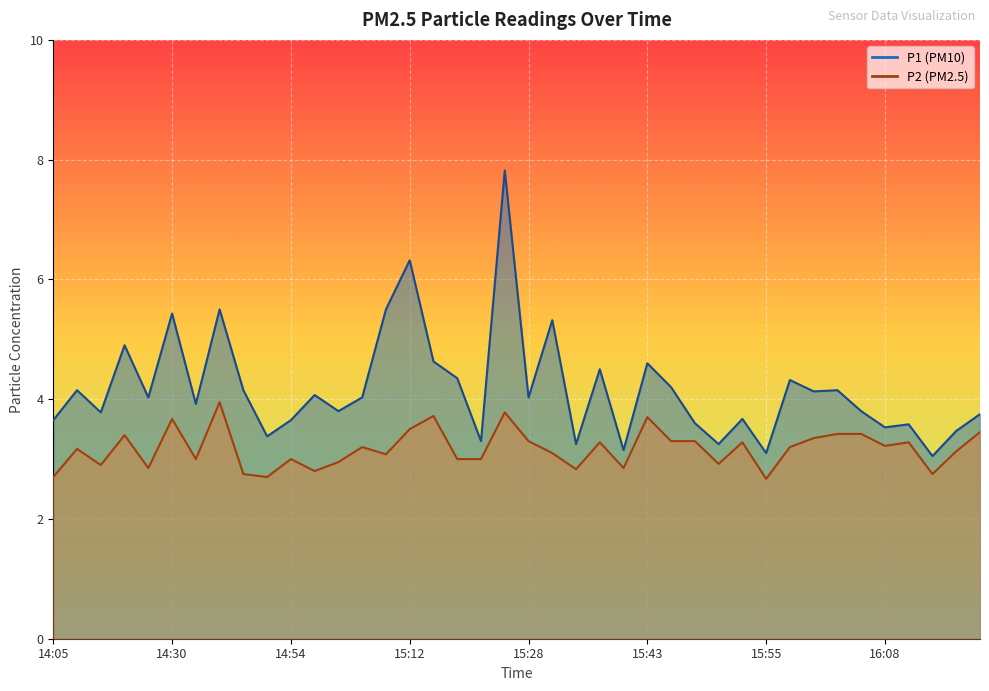

What is the sum of the P1 values at 15:51 and 15:43?

7.8